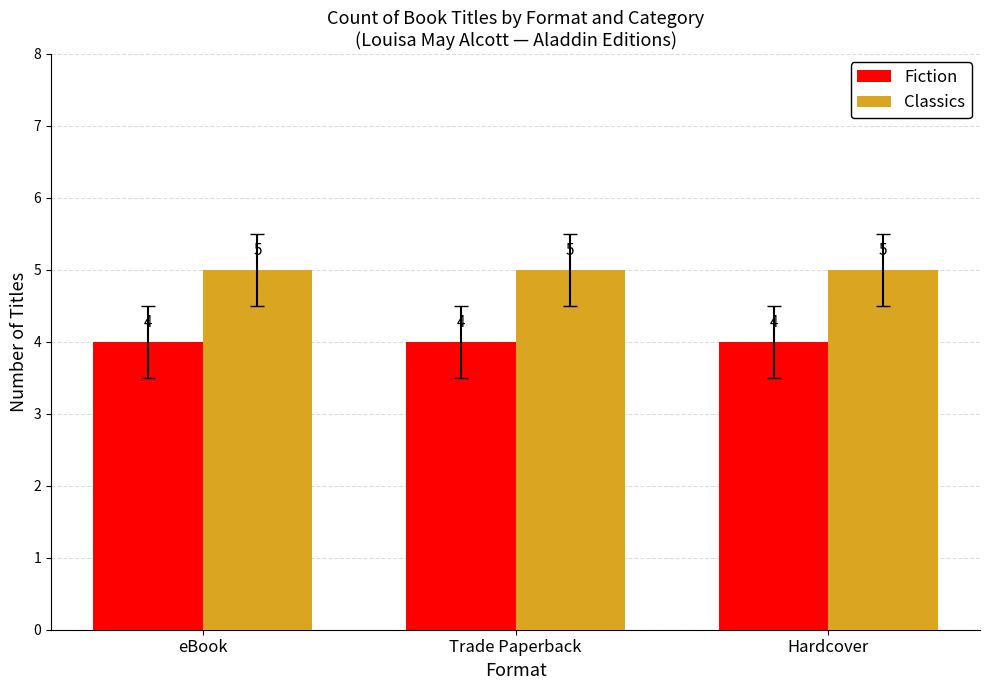

Which series has the largest total across all categories?

Classics